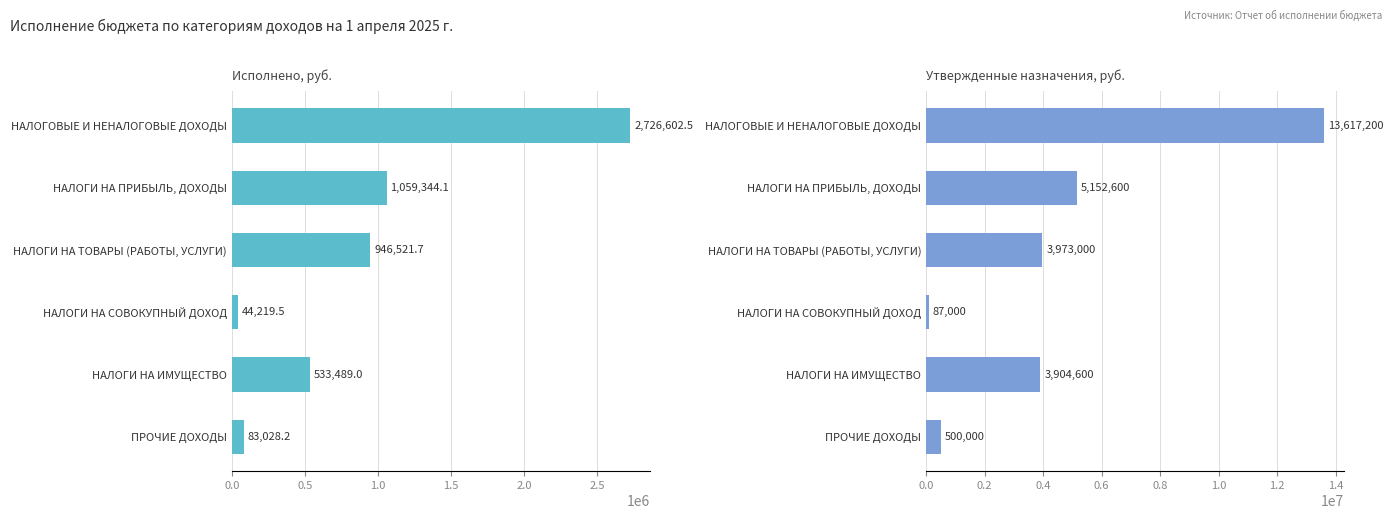

At how many categories does at least one series exceed 4104990?

2